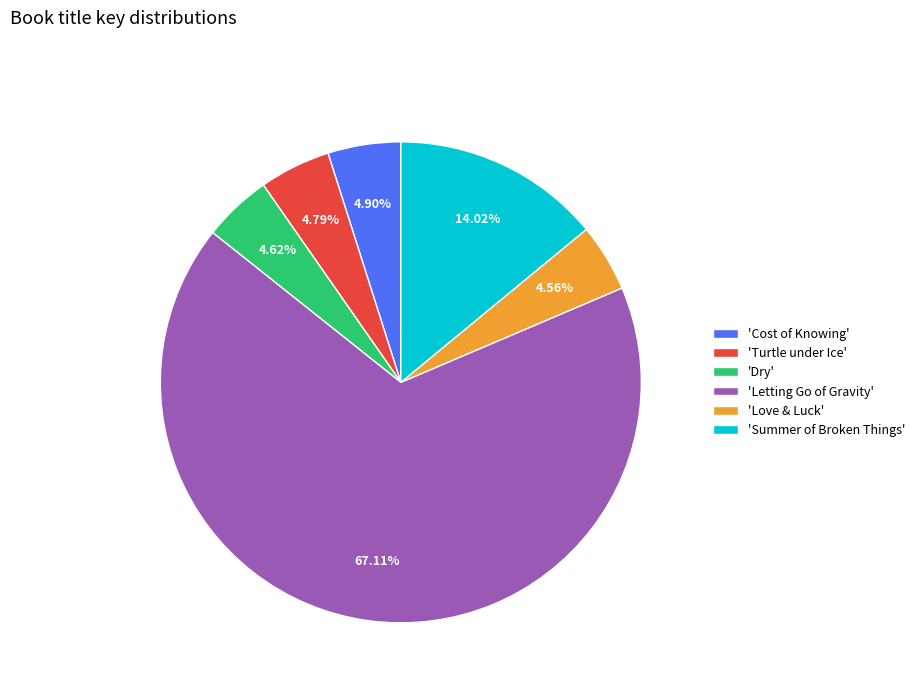

How many slices are in this pie chart?

6